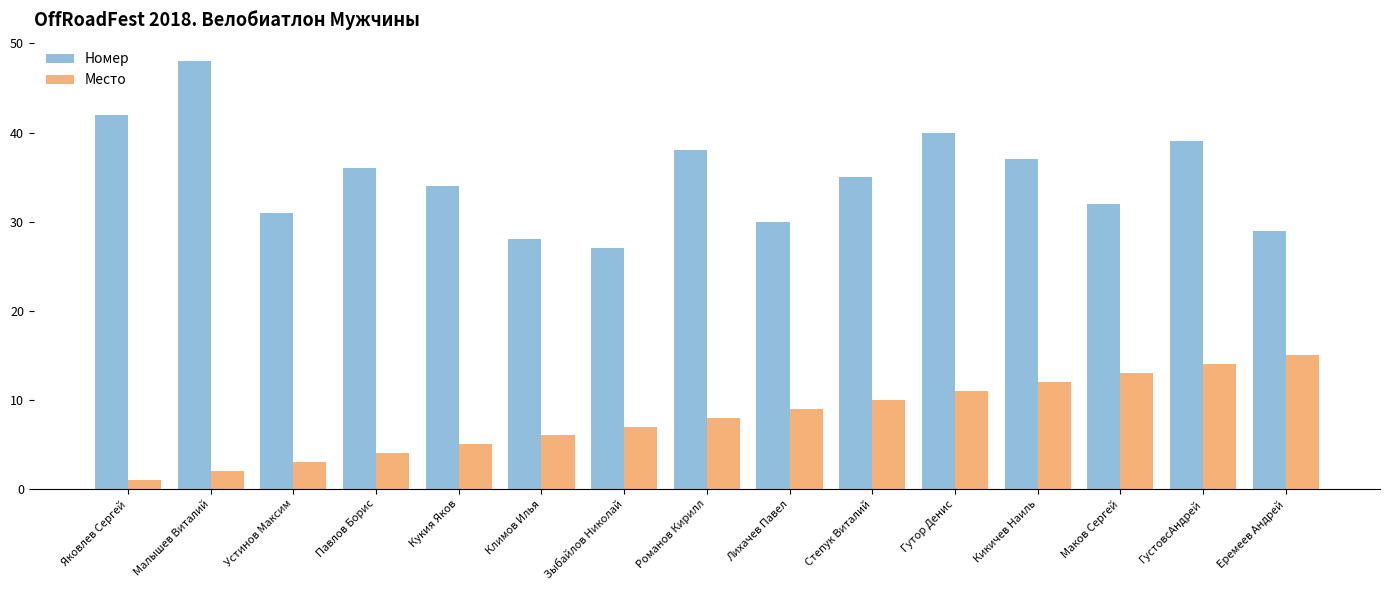

List the series in order of their peak value, highest first.

Номер, Место